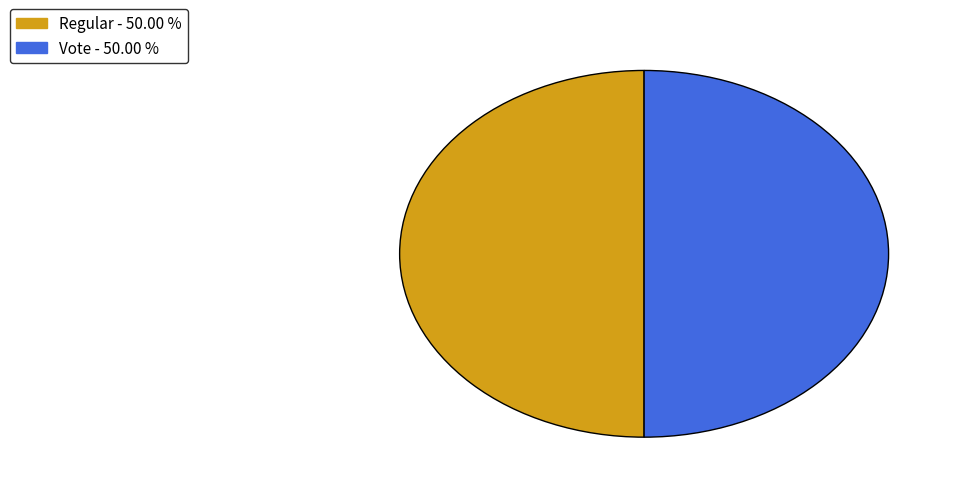

Count the number of slices in the pie.

2